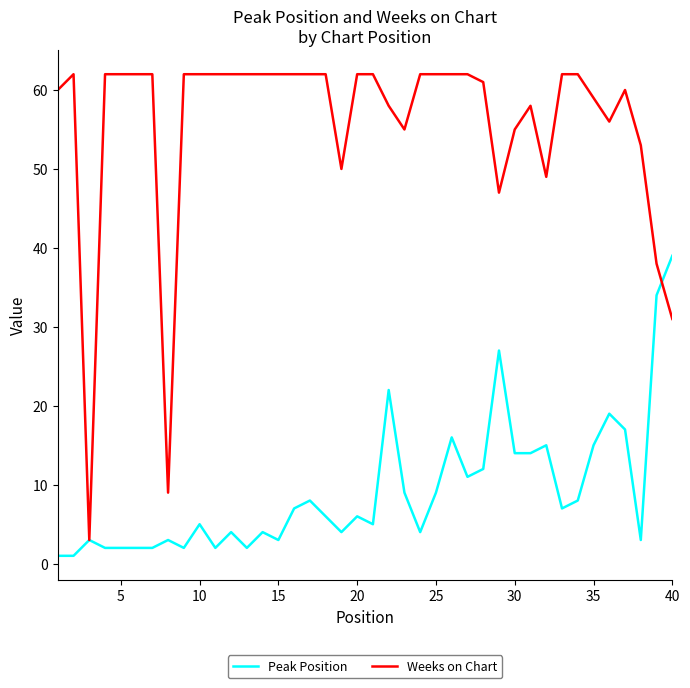

What is the greatest value displayed?

62